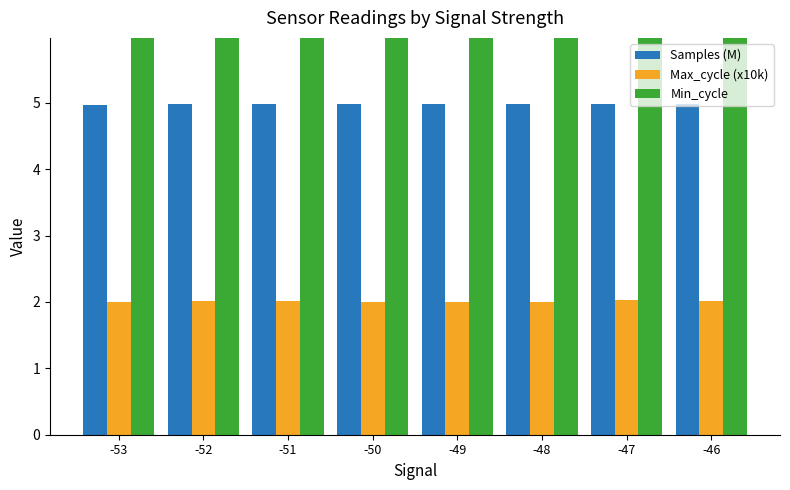

Count the number of categories in the chart.

8